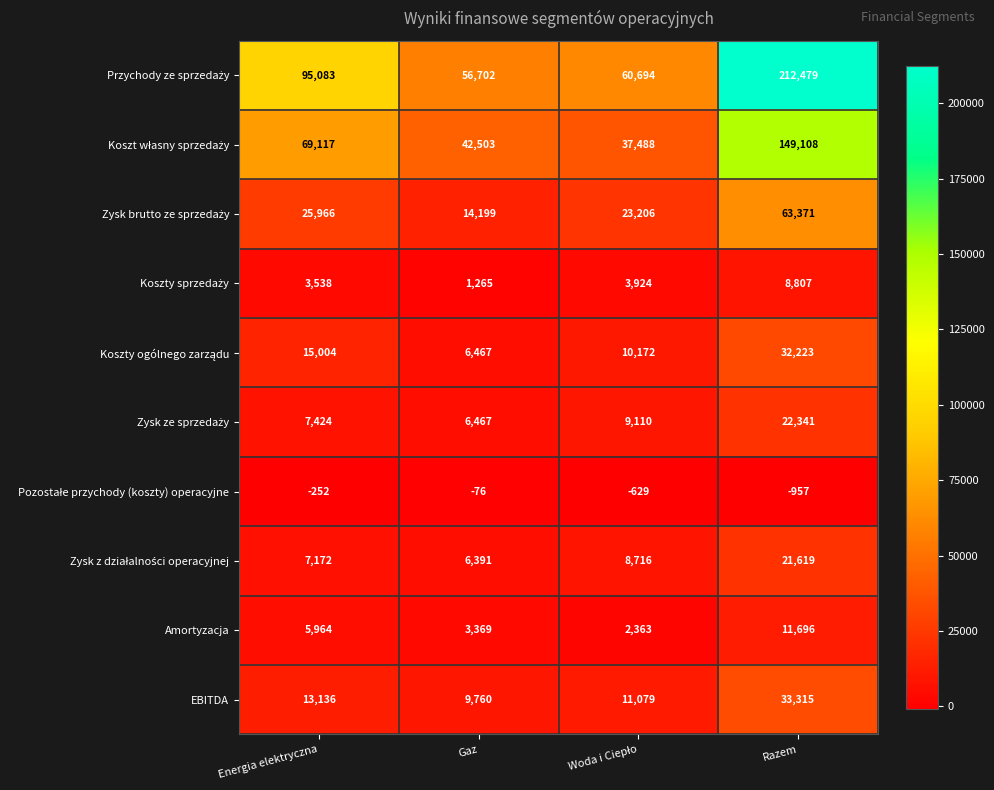

How many distinct data groups are displayed?

10